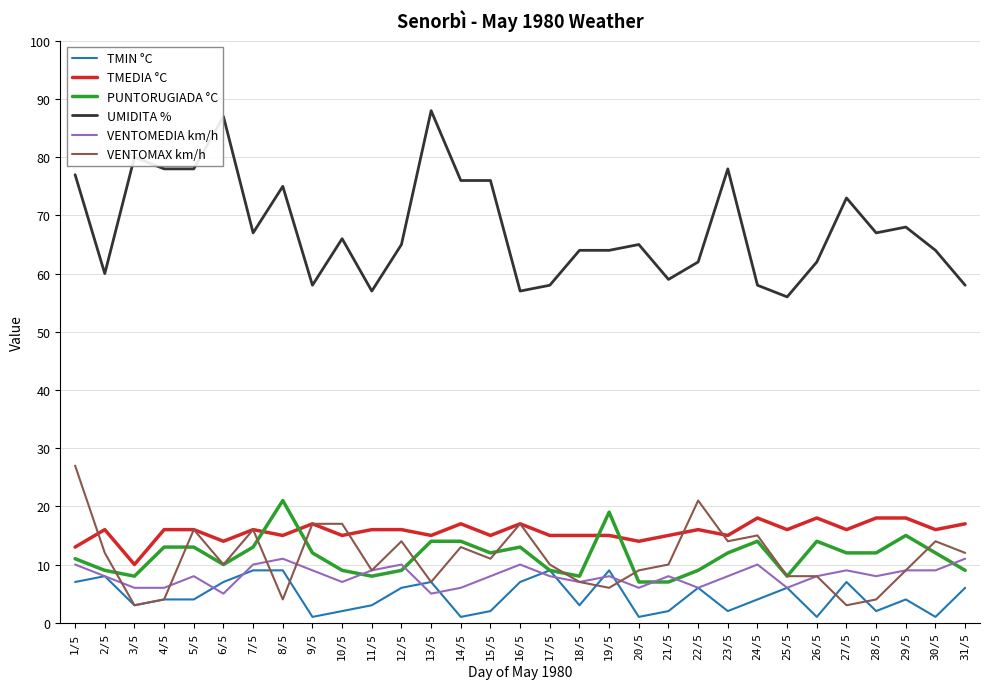

What is the highest value of the UMIDITA % series?

88